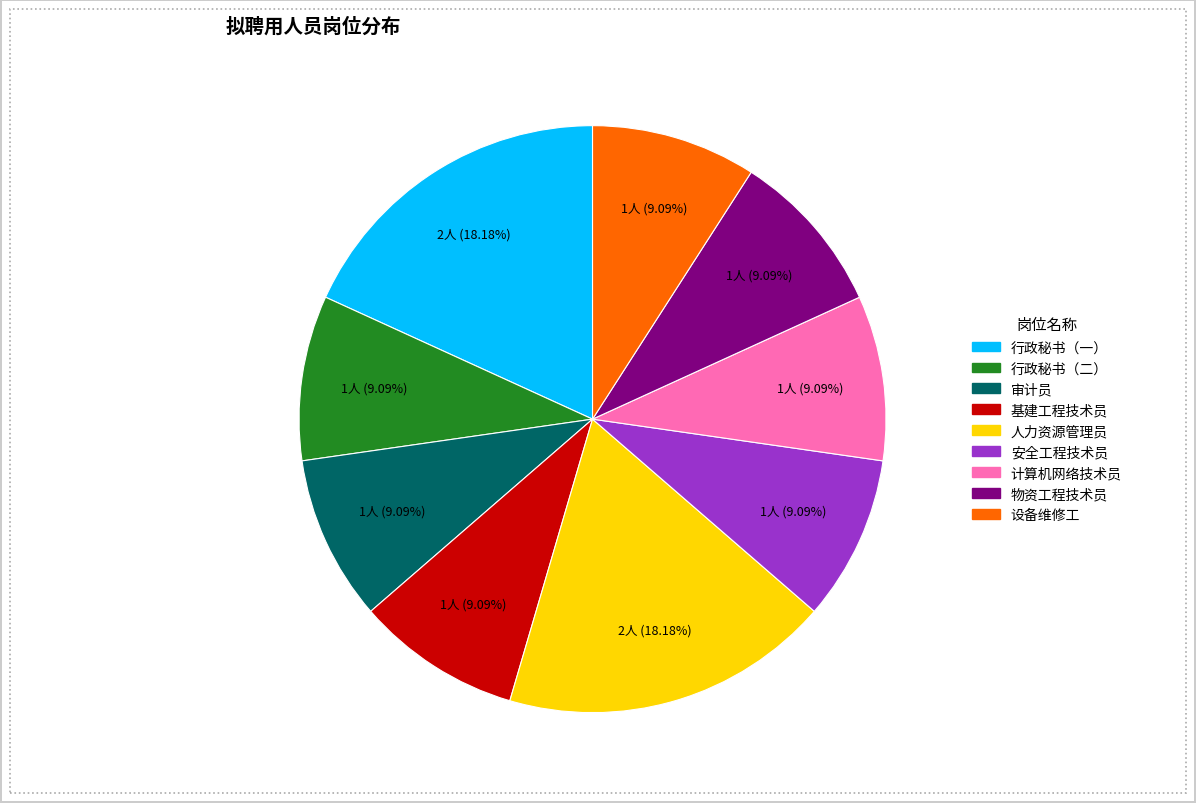

What is the ratio of the value at 行政秘书（一） to the value at 计算机网络技术员?

2.0